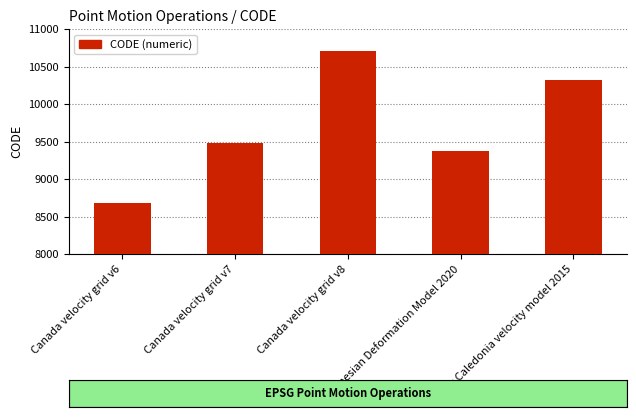

Does the chart contain any negative values?

No